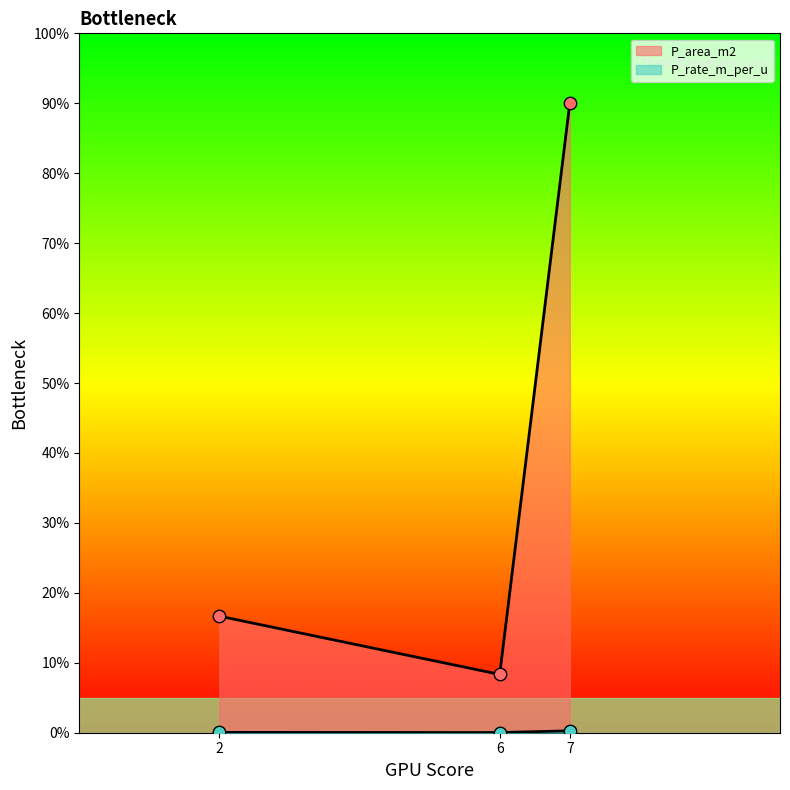

What are all the series names shown in the legend?

P_area_m2, P_rate_m_per_u